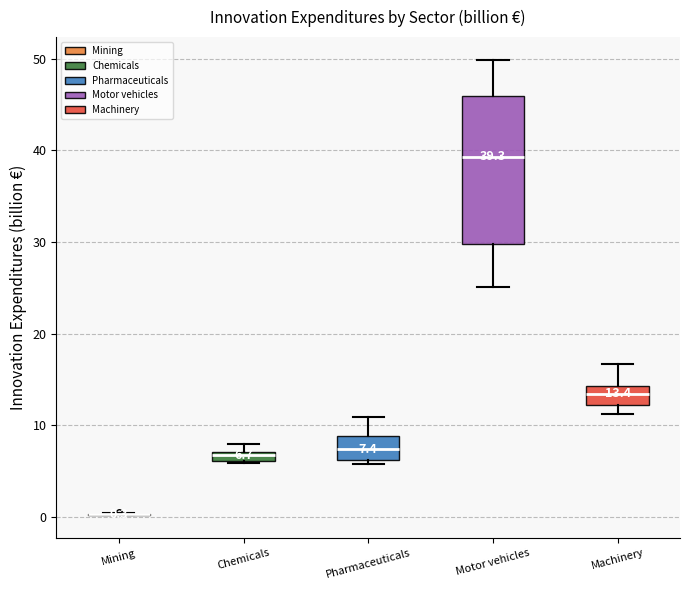

Which box is the tallest, from its lower edge to its upper edge?

Motor vehicles